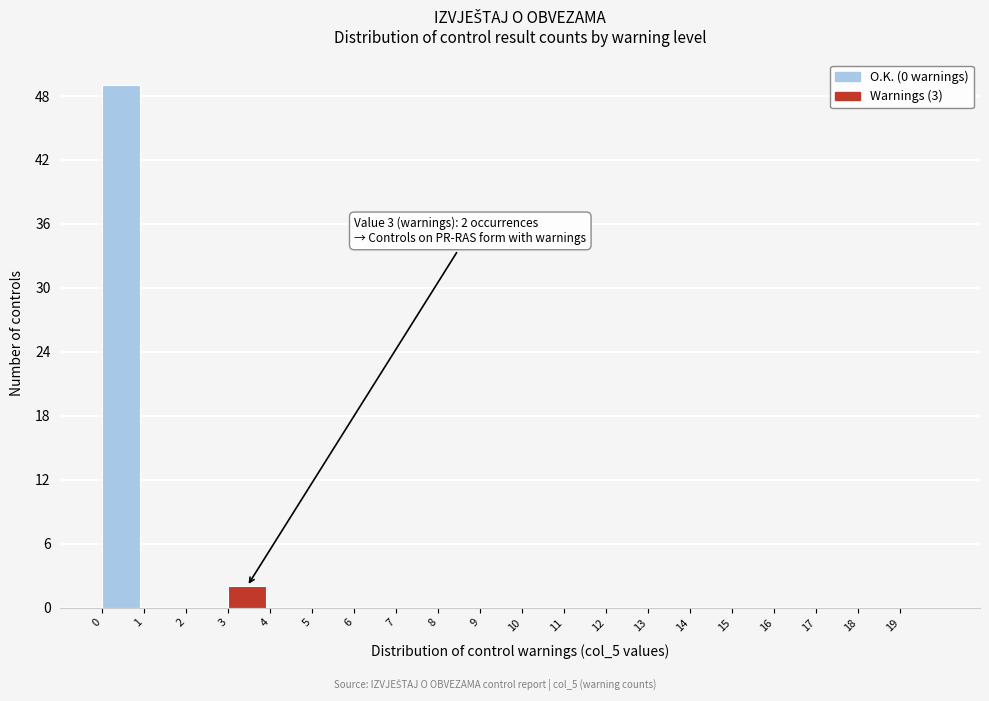

Over which range of the x-axis is the bar tallest?

0 to 1